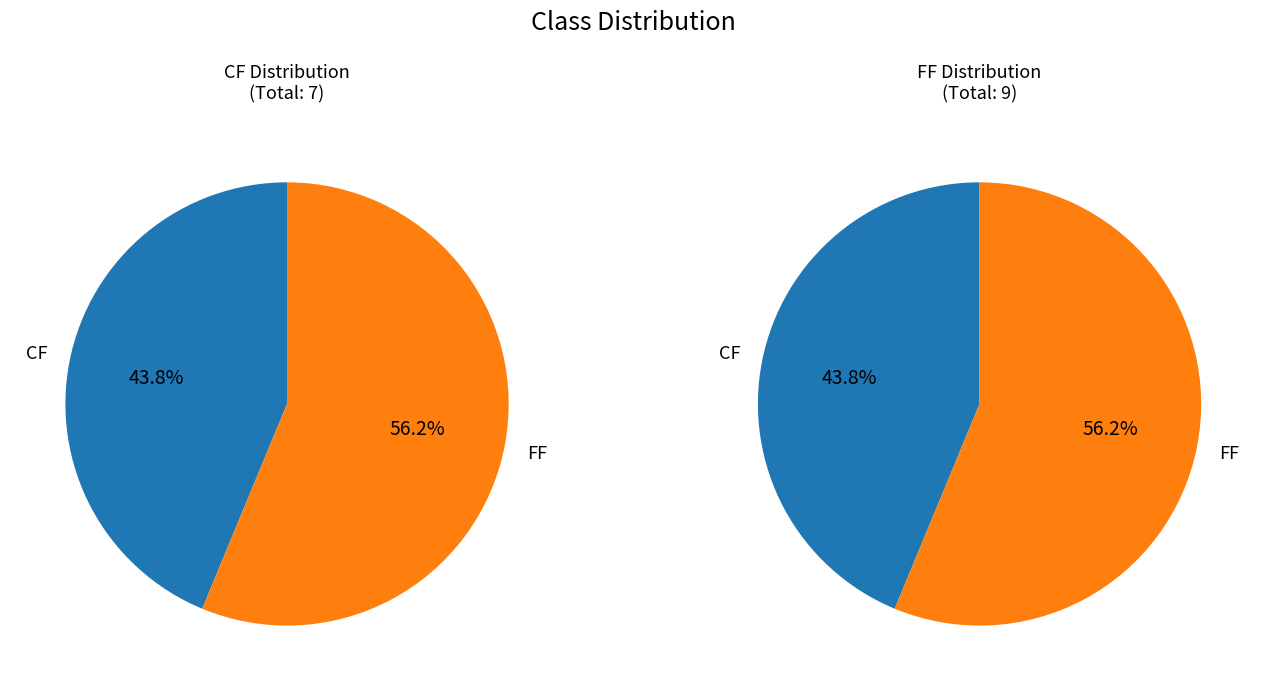

Rank the categories by value from lowest to highest.

CF, FF